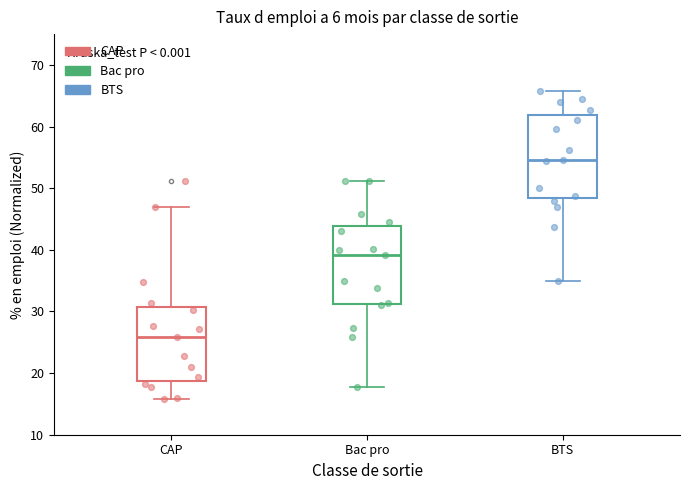

Where is the upper edge of the box for BTS on the y-axis? The values are not printed on the chart, so give them approximately, as read against the axis.

62